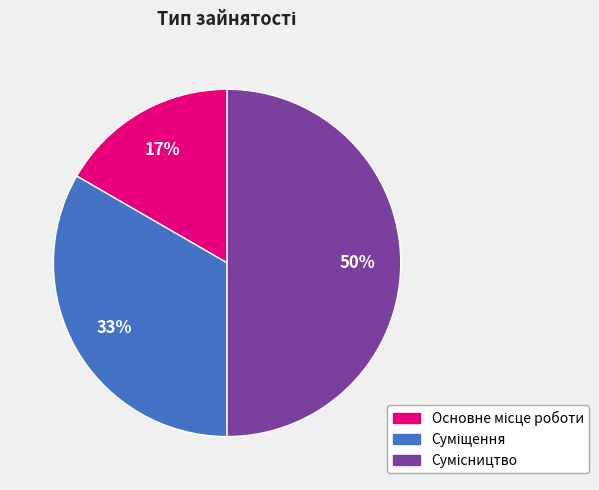

To the nearest percent, what is the difference between the largest and smallest slice percentages?

33%